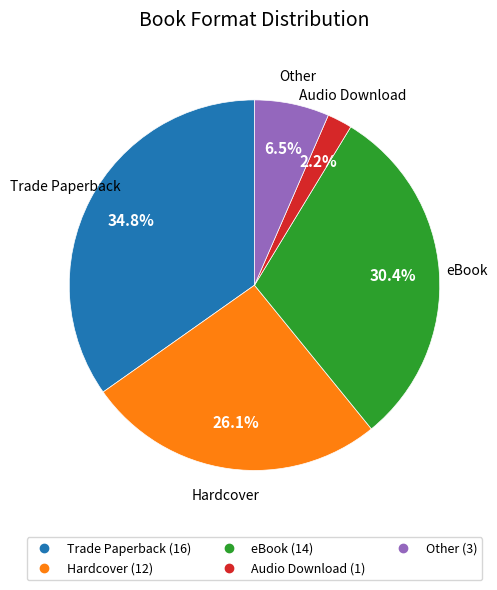

Between eBook and Hardcover, which is larger?

eBook